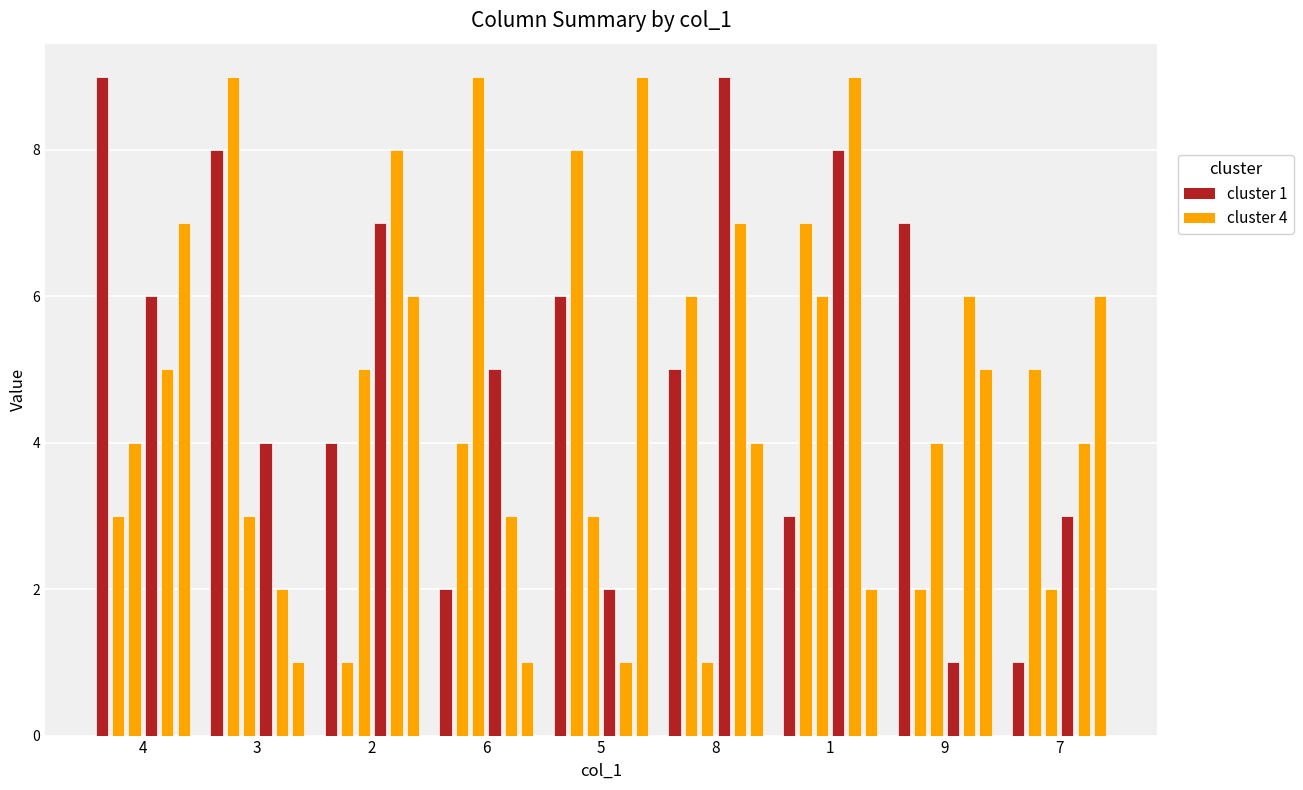

The value of col_9 at 2 is 4. True or false?

True